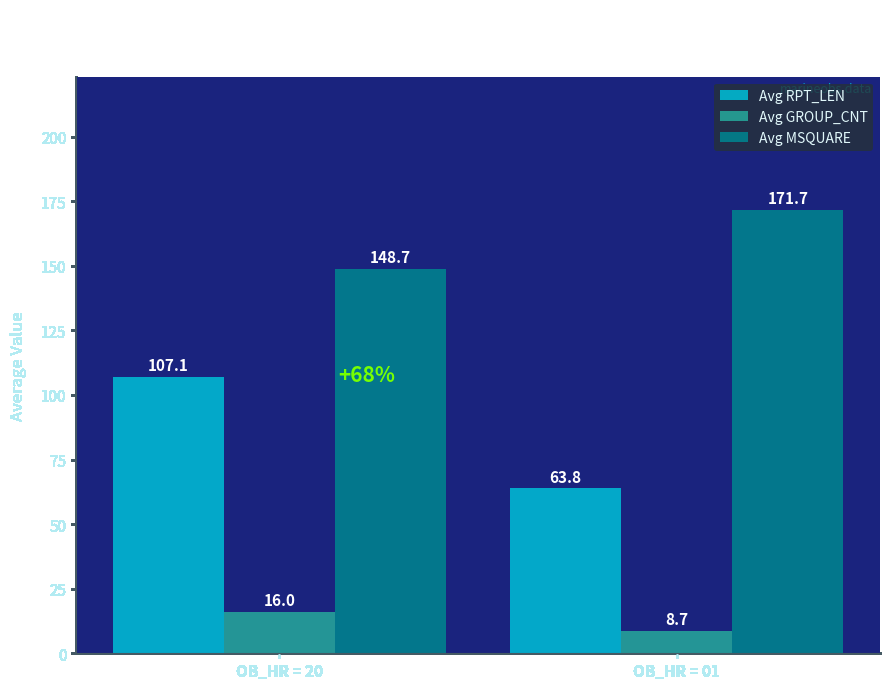

Does the chart contain any negative values?

No